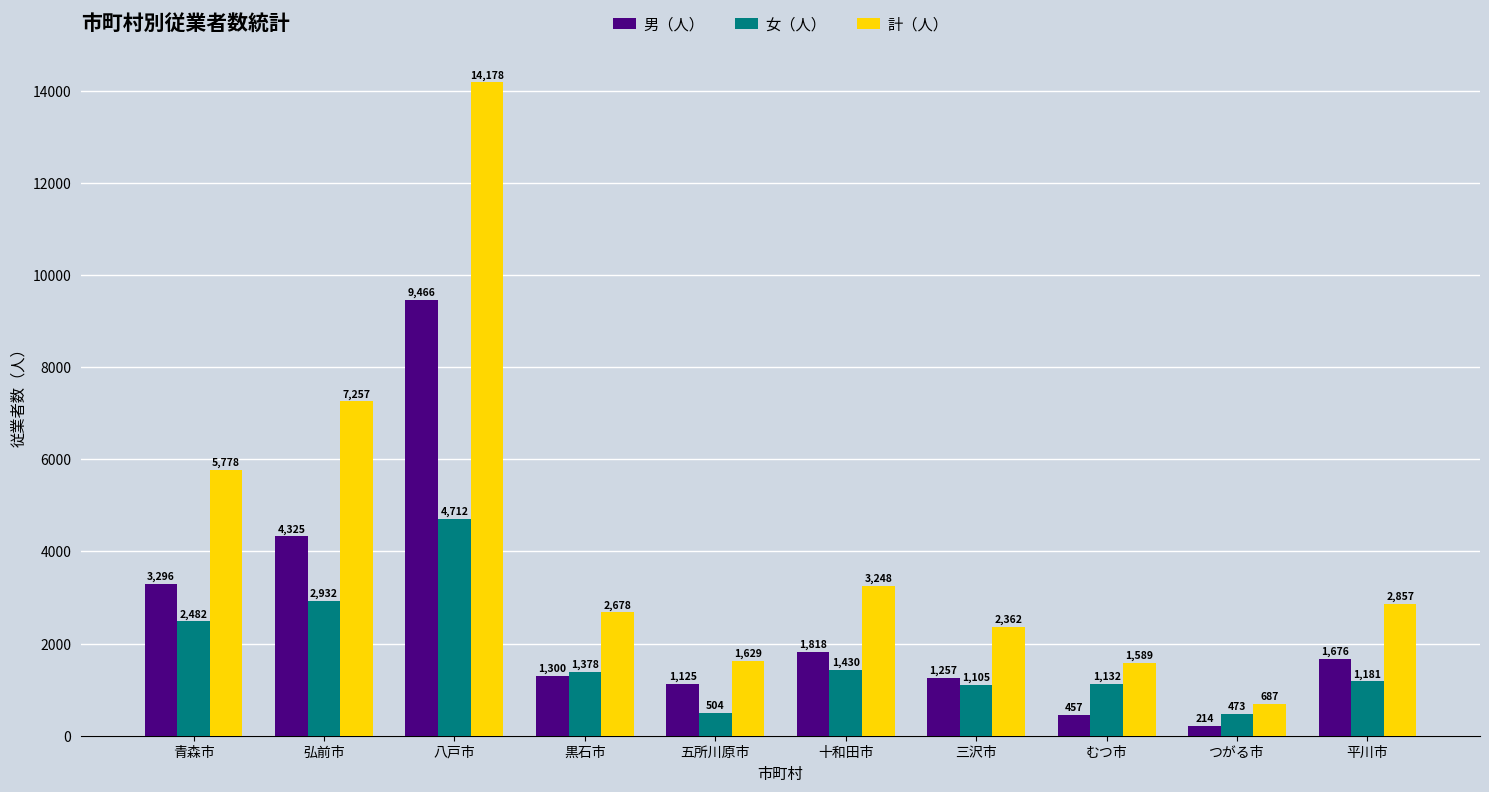

What is the difference between the maximum and minimum values in the 計（人） series?

13491